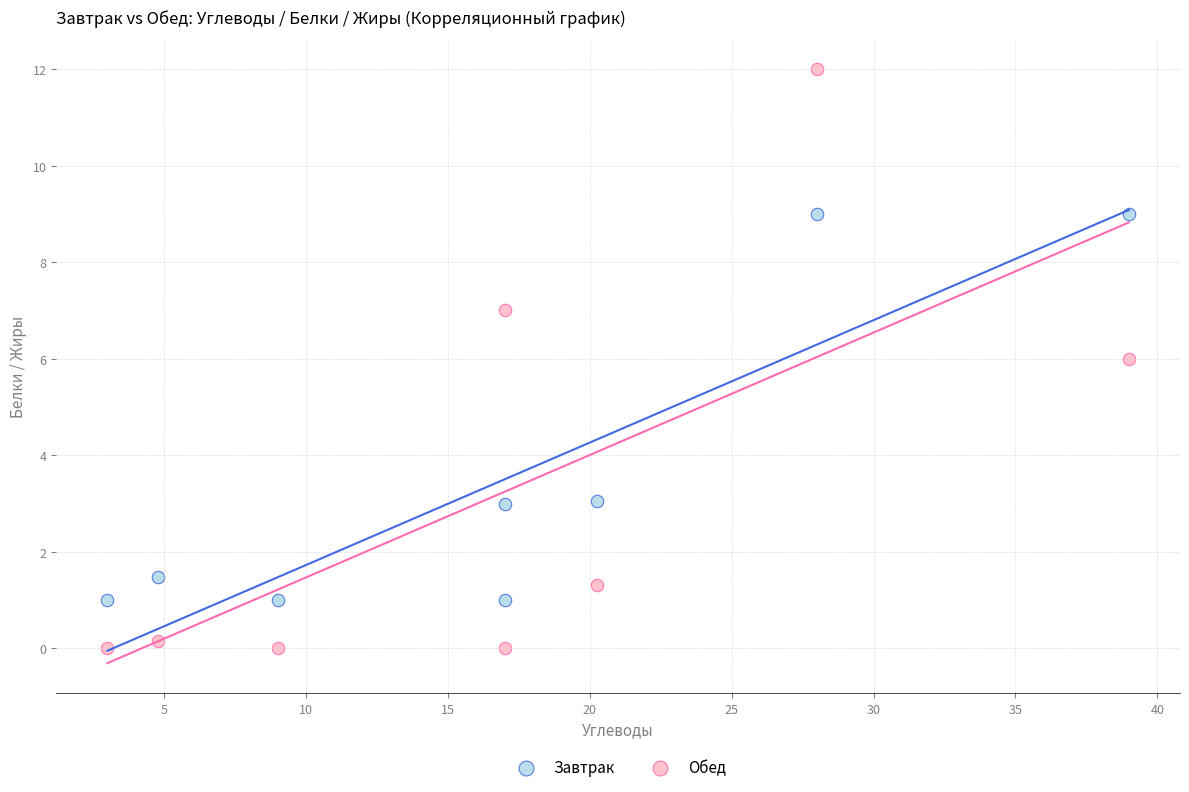

Which series contains the highest Y value?

Обед